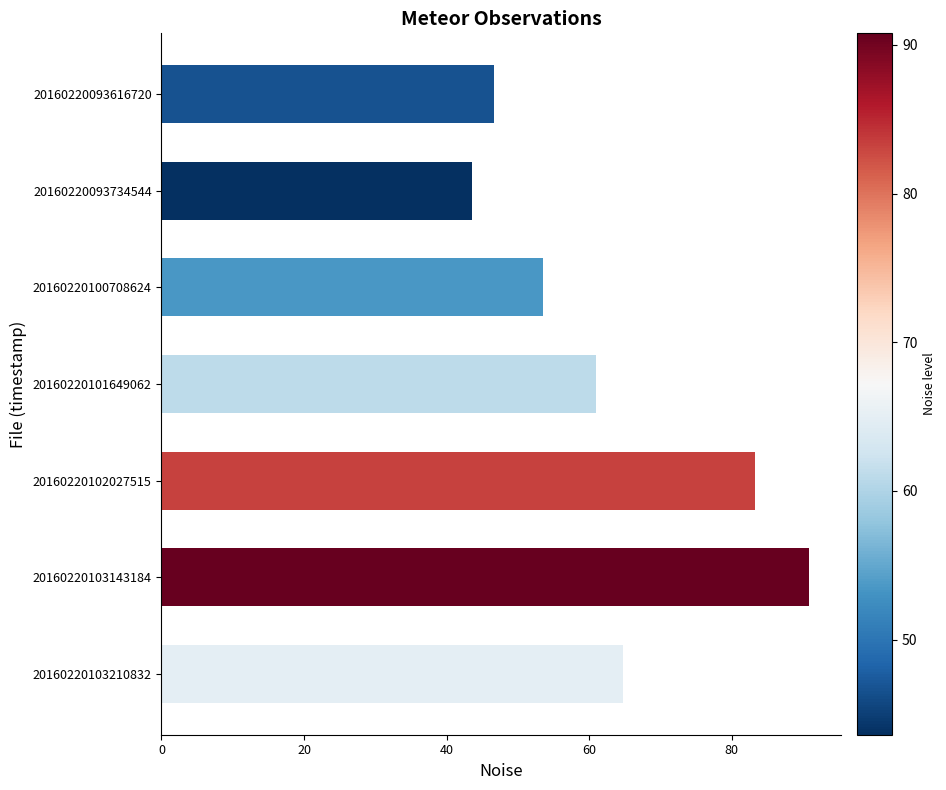

What is the smallest value displayed?

43.6